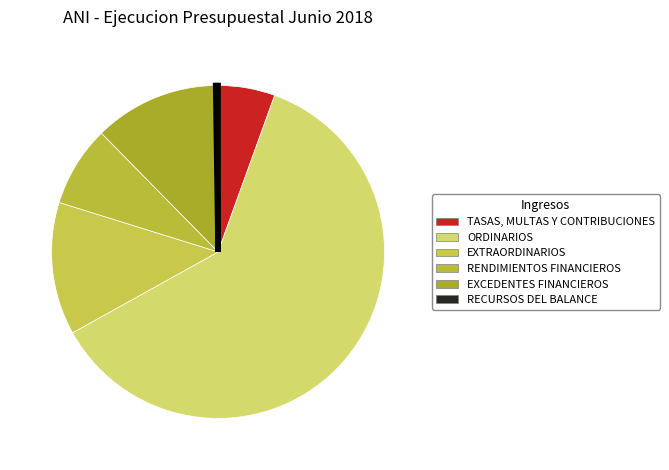

True or false: TASAS, MULTAS Y CONTRIBUCIONES accounts for 13% of the total.

False